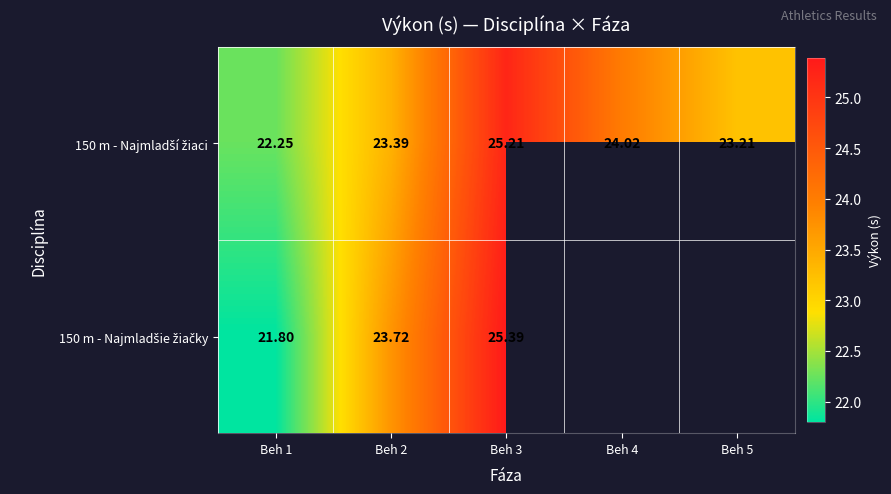

Which series has the largest total across all categories?

150 m - Najmladší žiaci